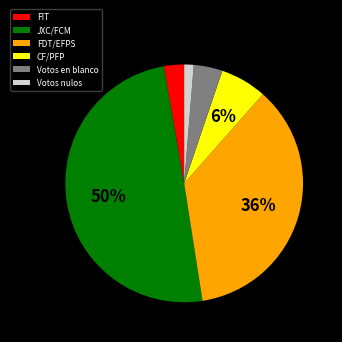

How many slices are in this pie chart?

6